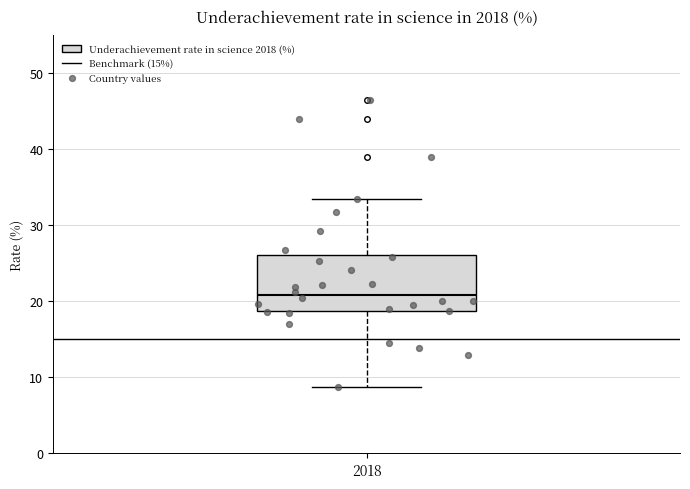

Transcribe this box plot: give where the median line is, the range the box spans, and where the two whiskers end, as read against the y-axis. The values are not printed on the chart, so give them approximately, as read against the axis.

median 21, box 19 to 26, whiskers 9 to 34